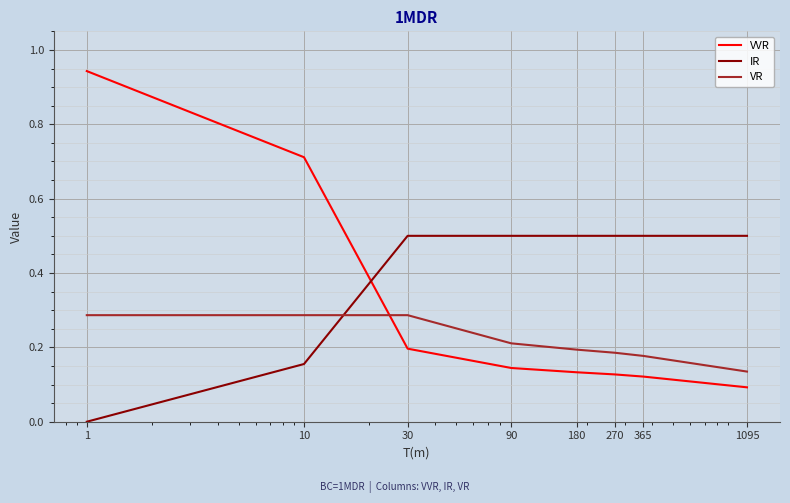

Which series ends up on top after the final intersection of VR and IR?

IR